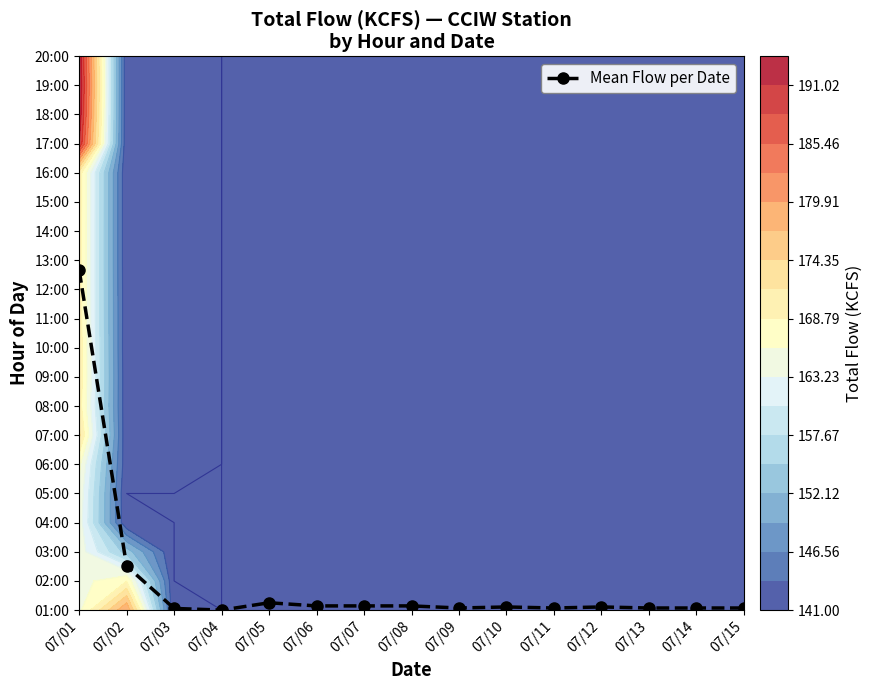

What is the difference between the values at 07/09 and 07/05?

0.2